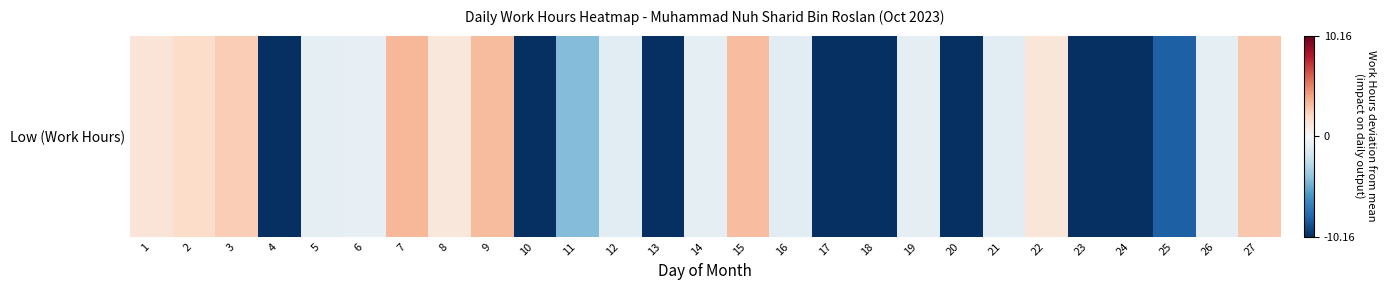

Where is the data nearest to the value -3?

11